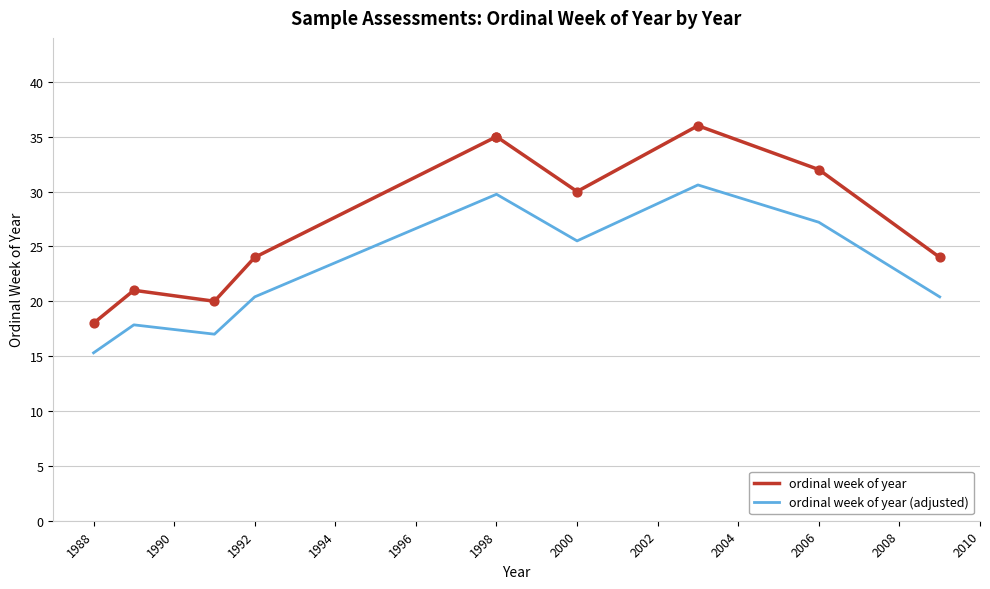

Which series reaches the maximum Y coordinate?

ordinal week of year